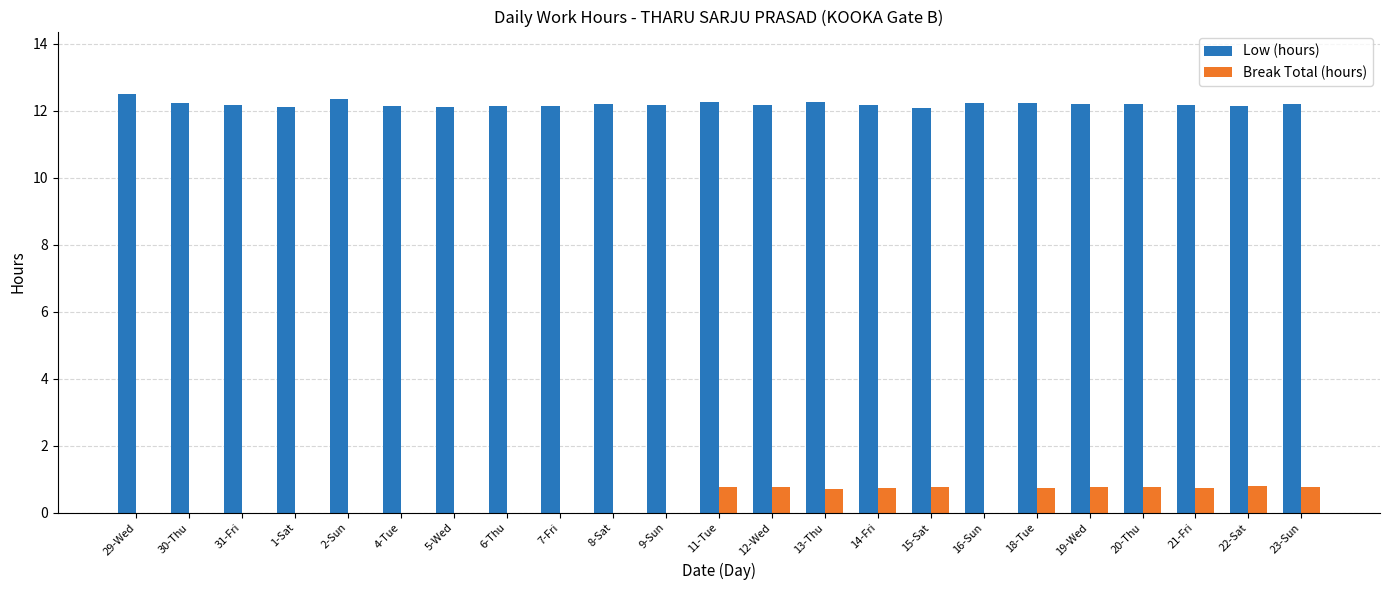

Which series has the largest total across all categories?

Low (hours)